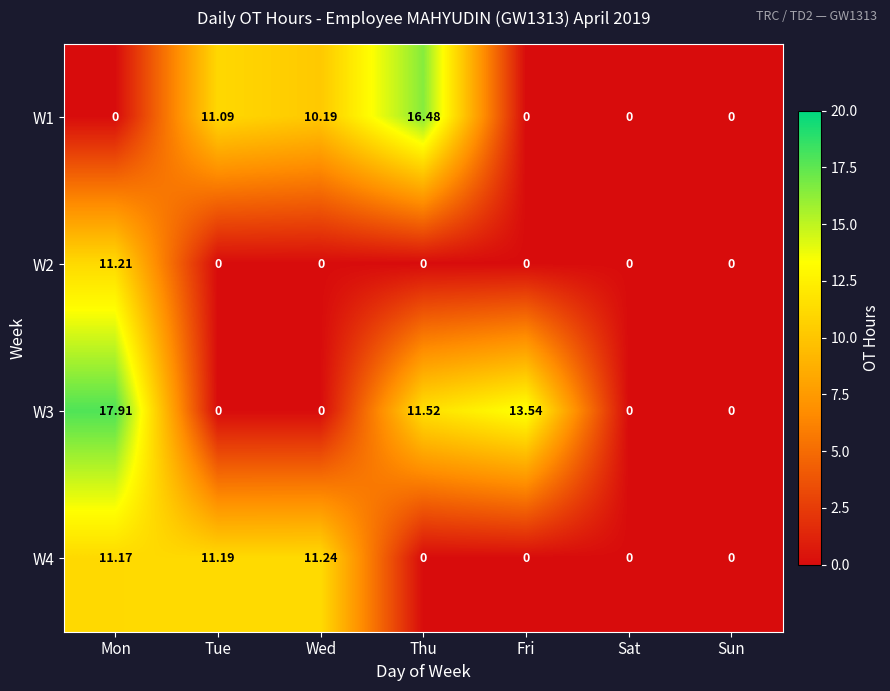

How many distinct data groups are displayed?

4